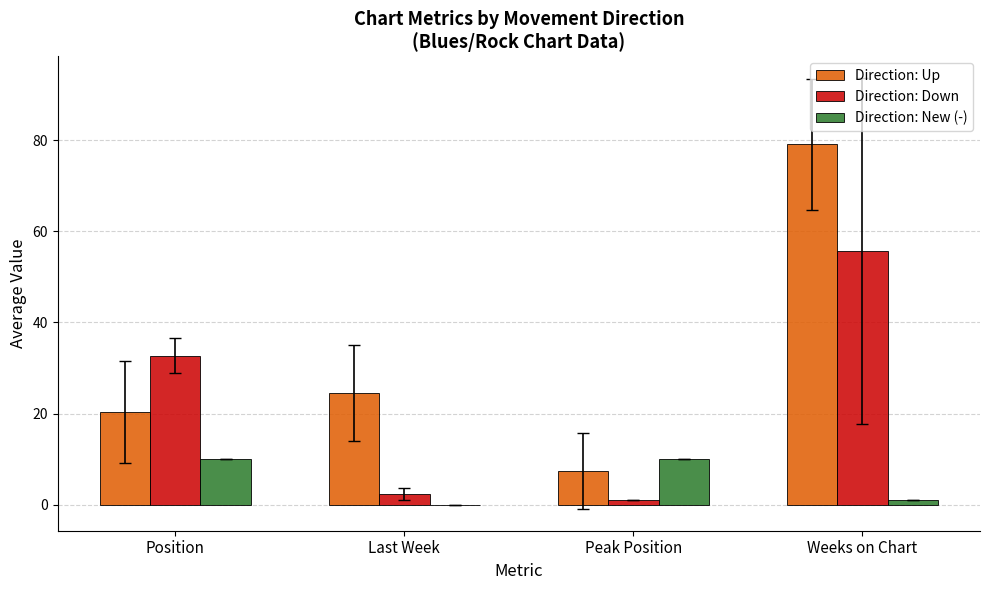

Which series changed the most between Peak Position and Weeks on Chart?

Direction: Up